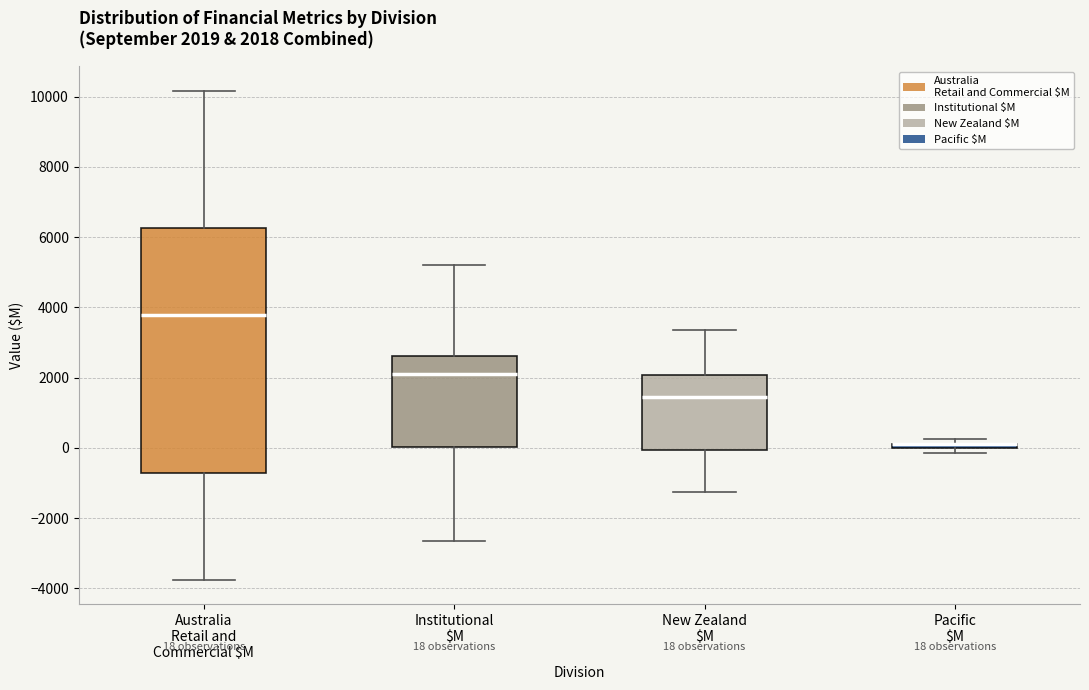

Comparing the boxes themselves (not the whiskers), which one is the tallest?

Australia Retail and Commercial $M